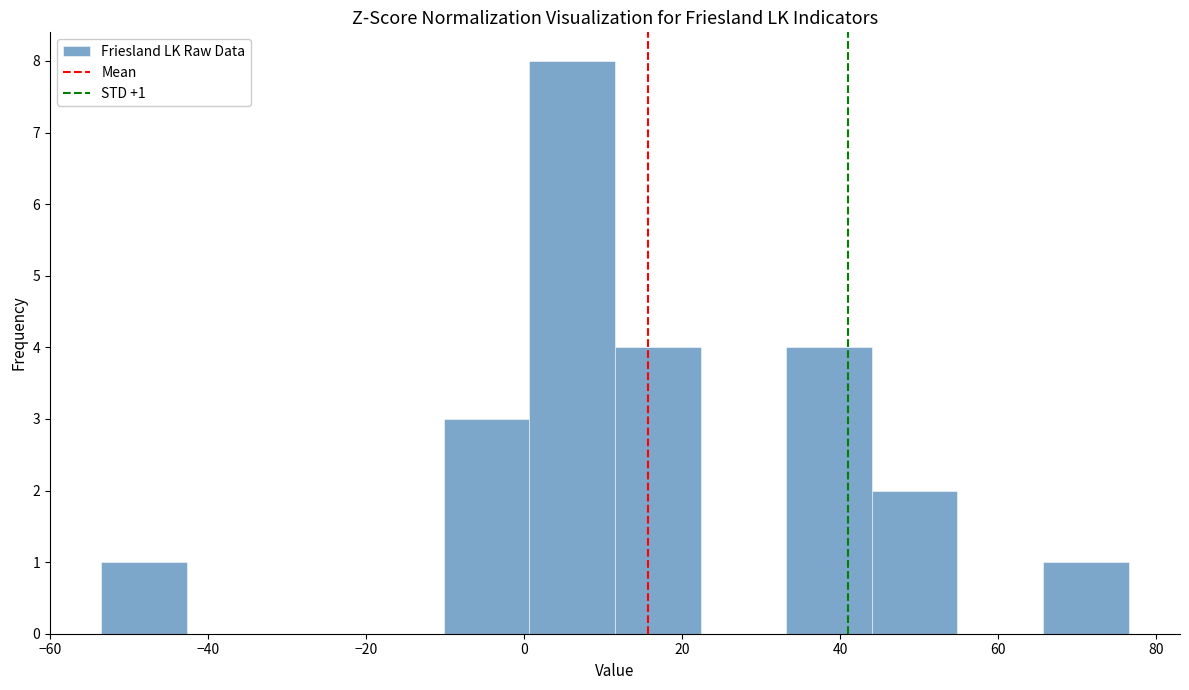

Which range on the x-axis has the tallest bar?

0 to 12